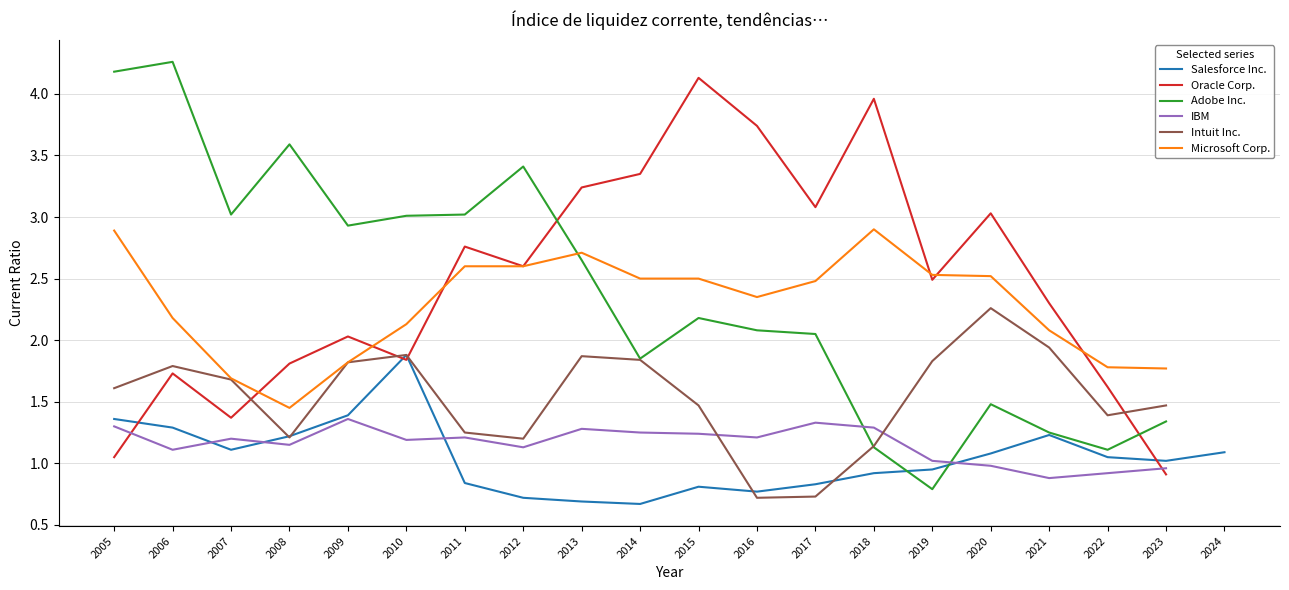

How many lines are shown in the chart?

6